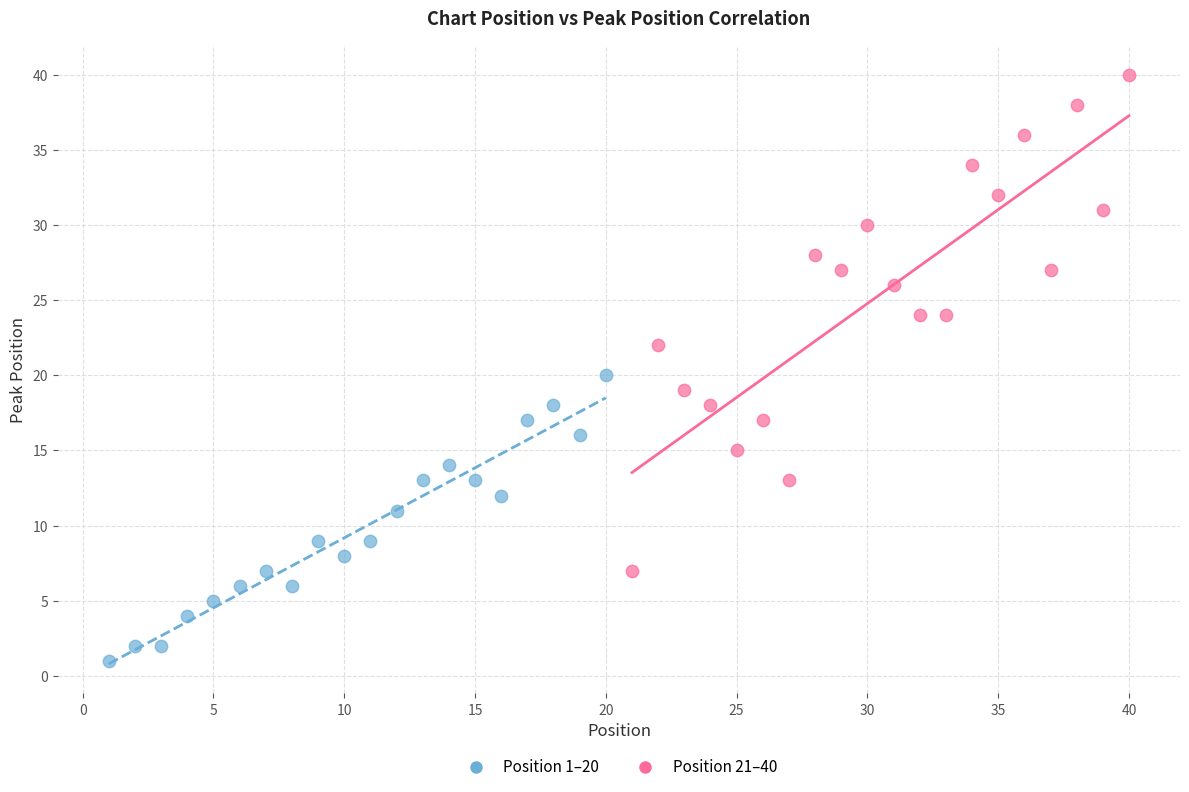

Which series contains the lowest Y value?

Position 1–20